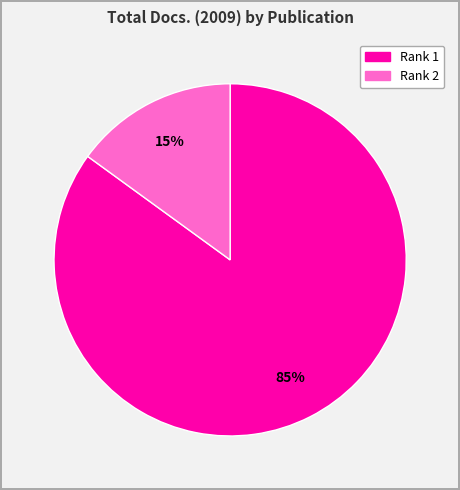

Is there any slice that represents more than half of the pie?

Yes